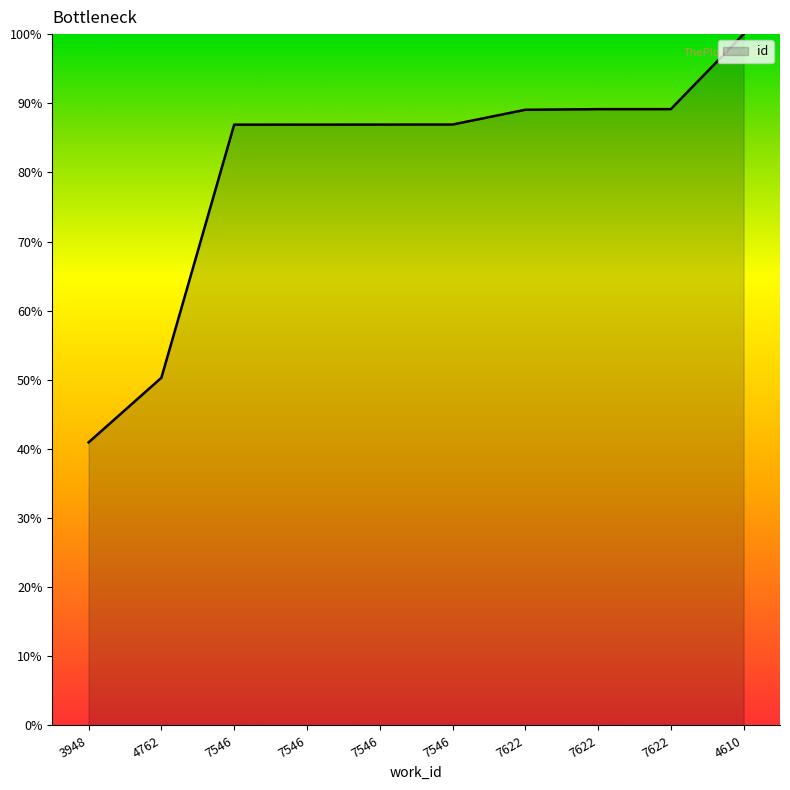

Does the chart have visible grid lines?

No